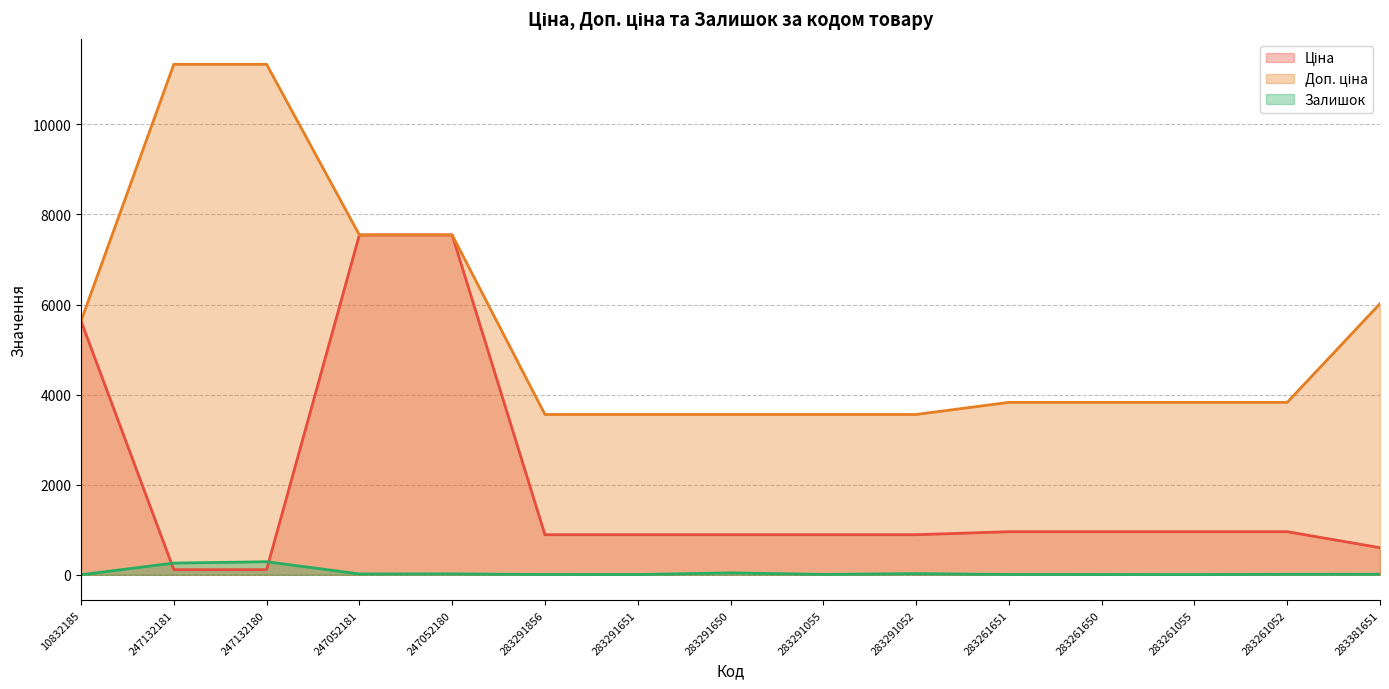

What are all the series names shown in the legend?

Ціна, Доп. ціна, Залишок